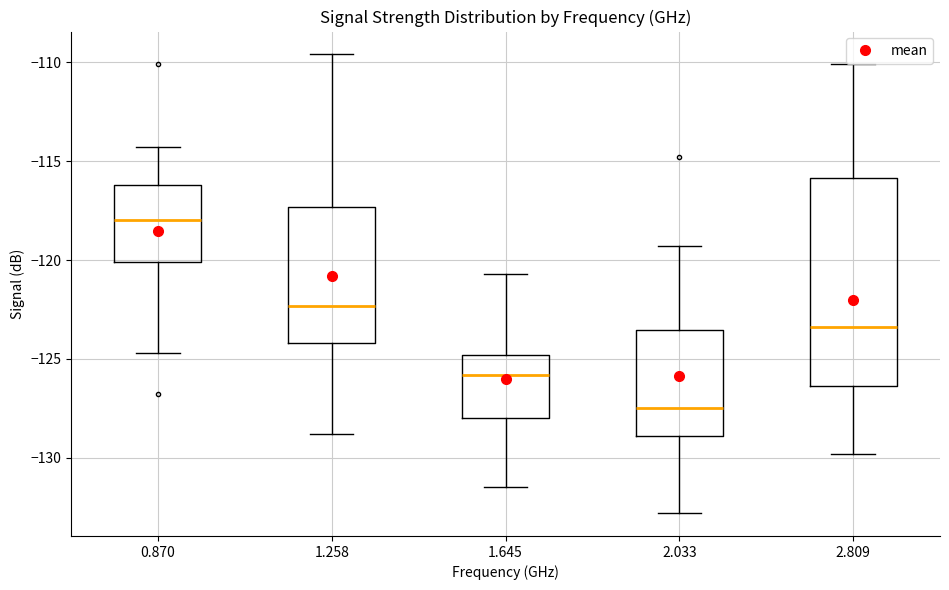

Comparing the boxes themselves (not the whiskers), which one is the tallest?

2.809